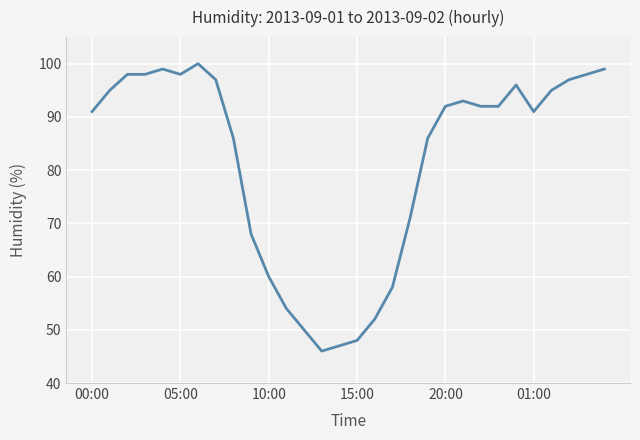

What is the difference between the maximum and minimum values?

54